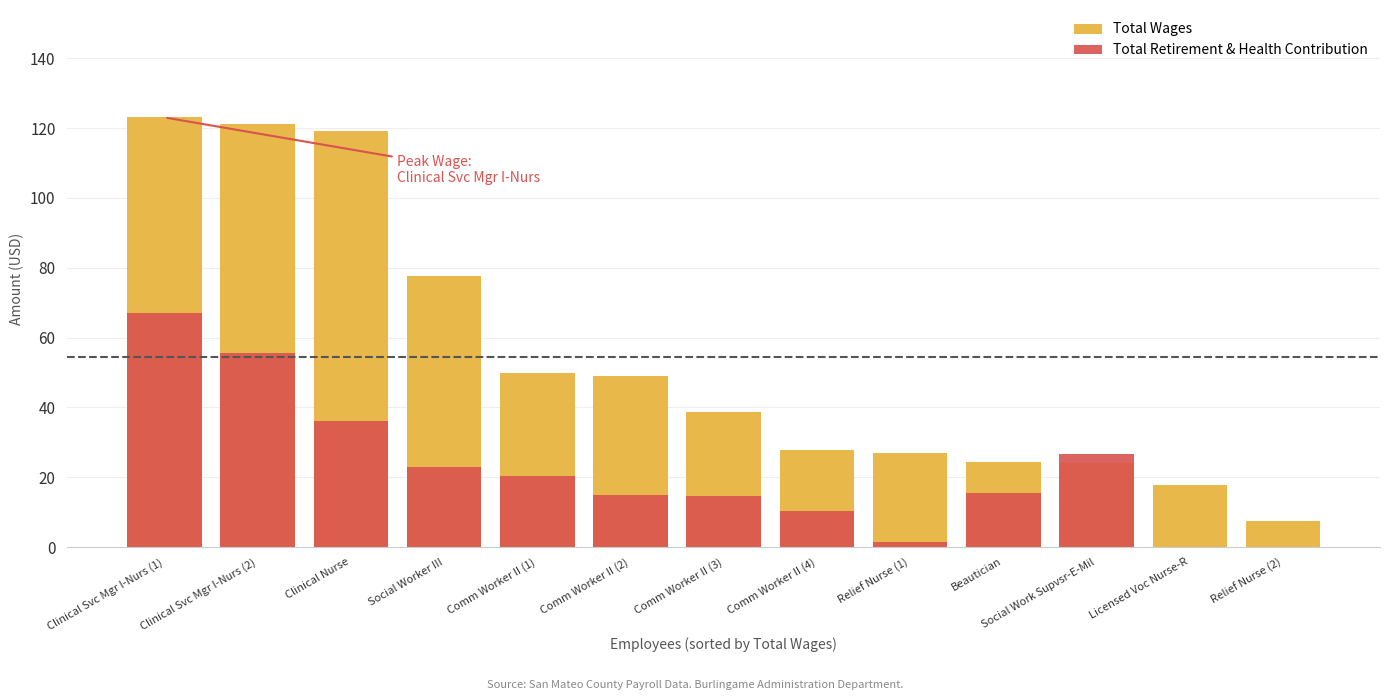

Which series has the widest spread of values?

Total Wages